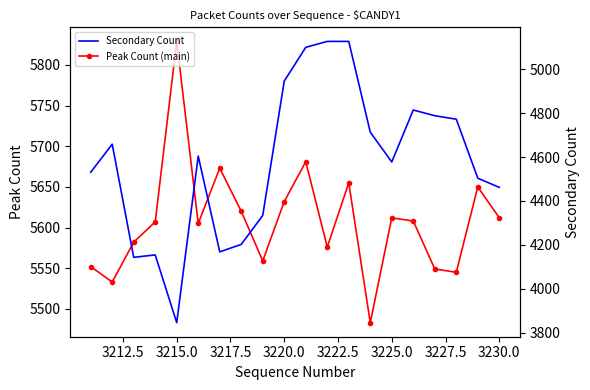

How many categories are shown in the chart?

20